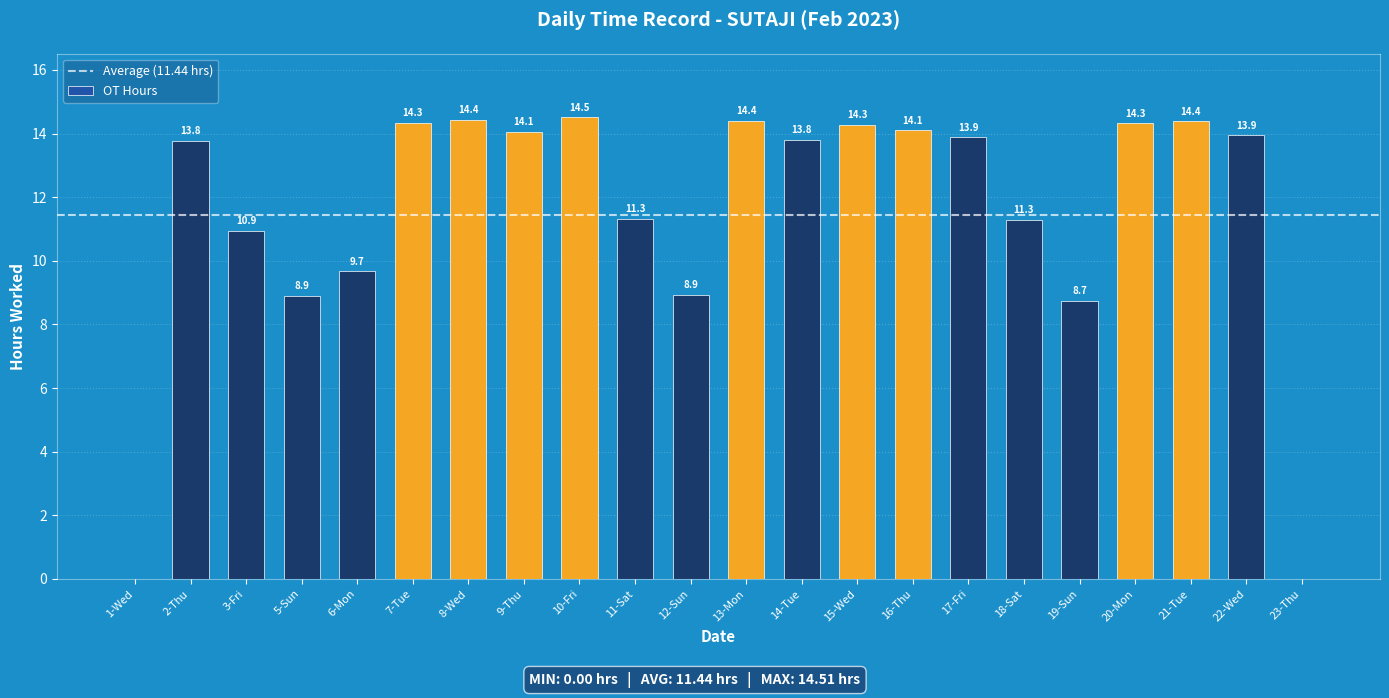

The chart shows a value of 12.2 at 19-Sun. True or false?

False